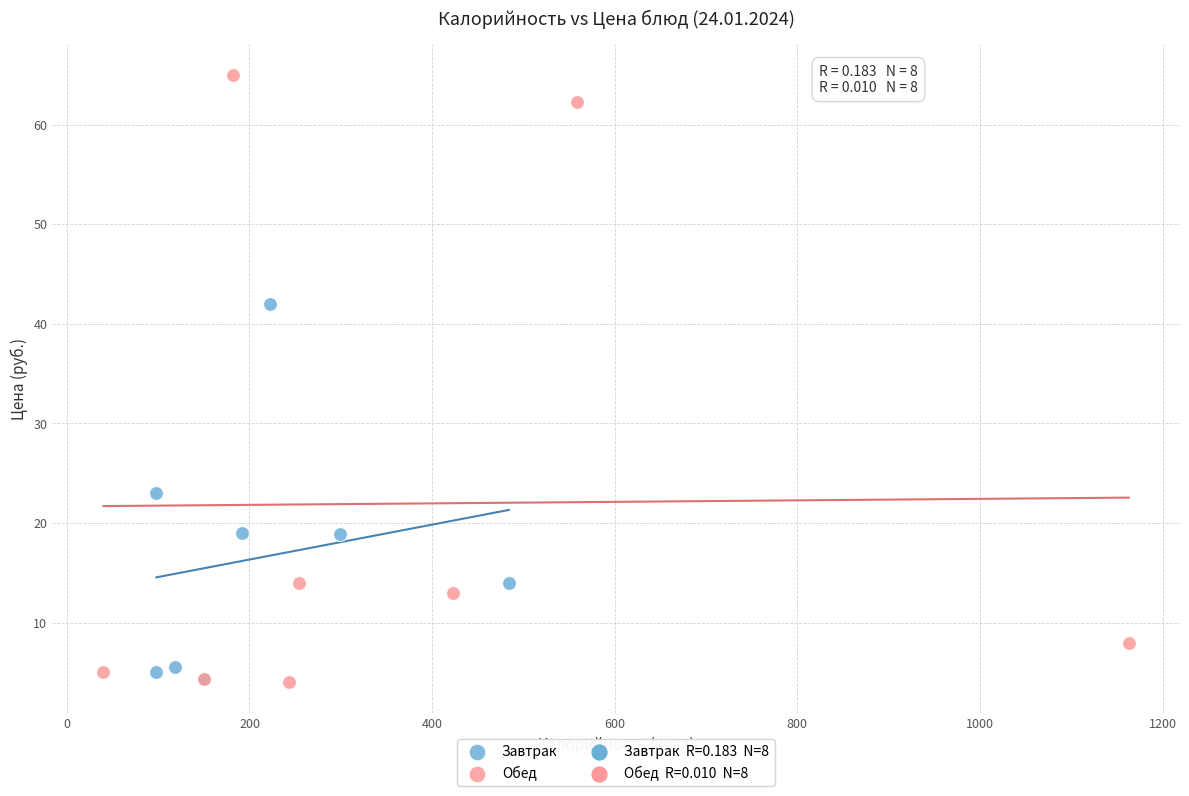

Which series has the widest spread of Y values?

Обед